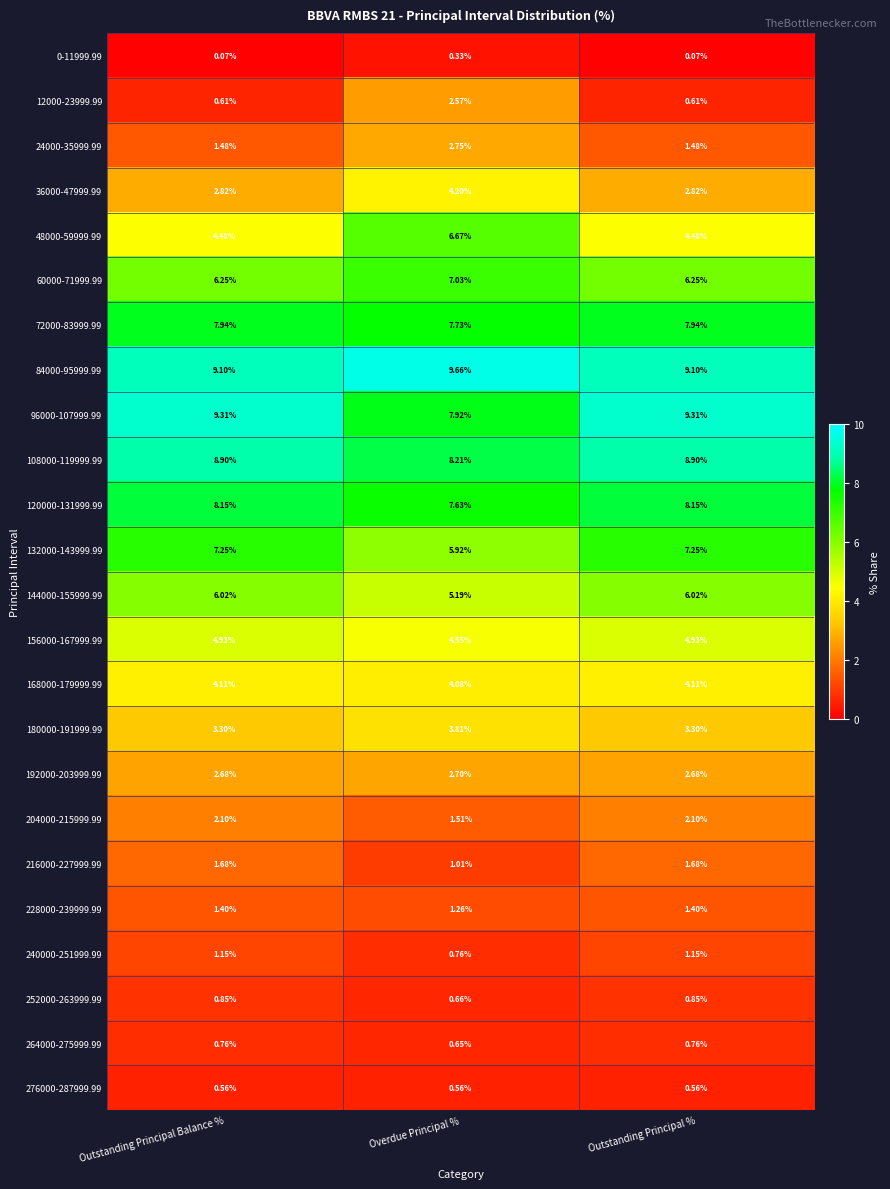

Which category has the highest value across all series?

Overdue Principal %